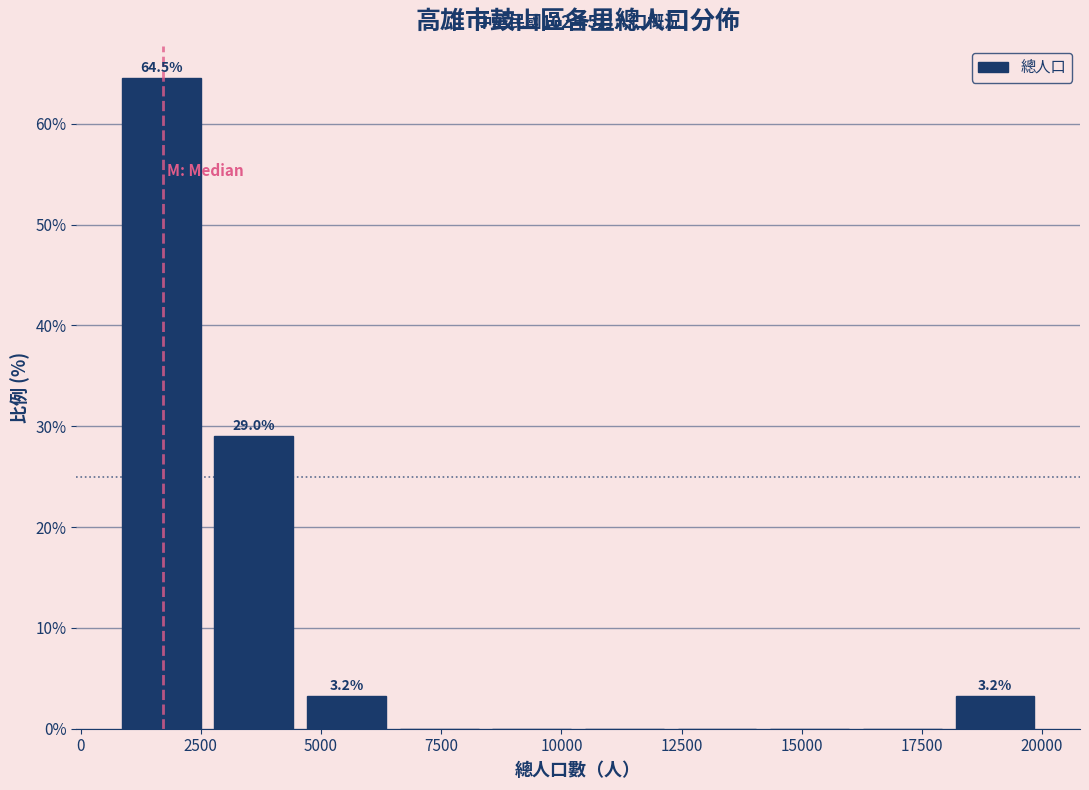

Read against the x-axis, roughly where is the centre of the tallest bar?

1500